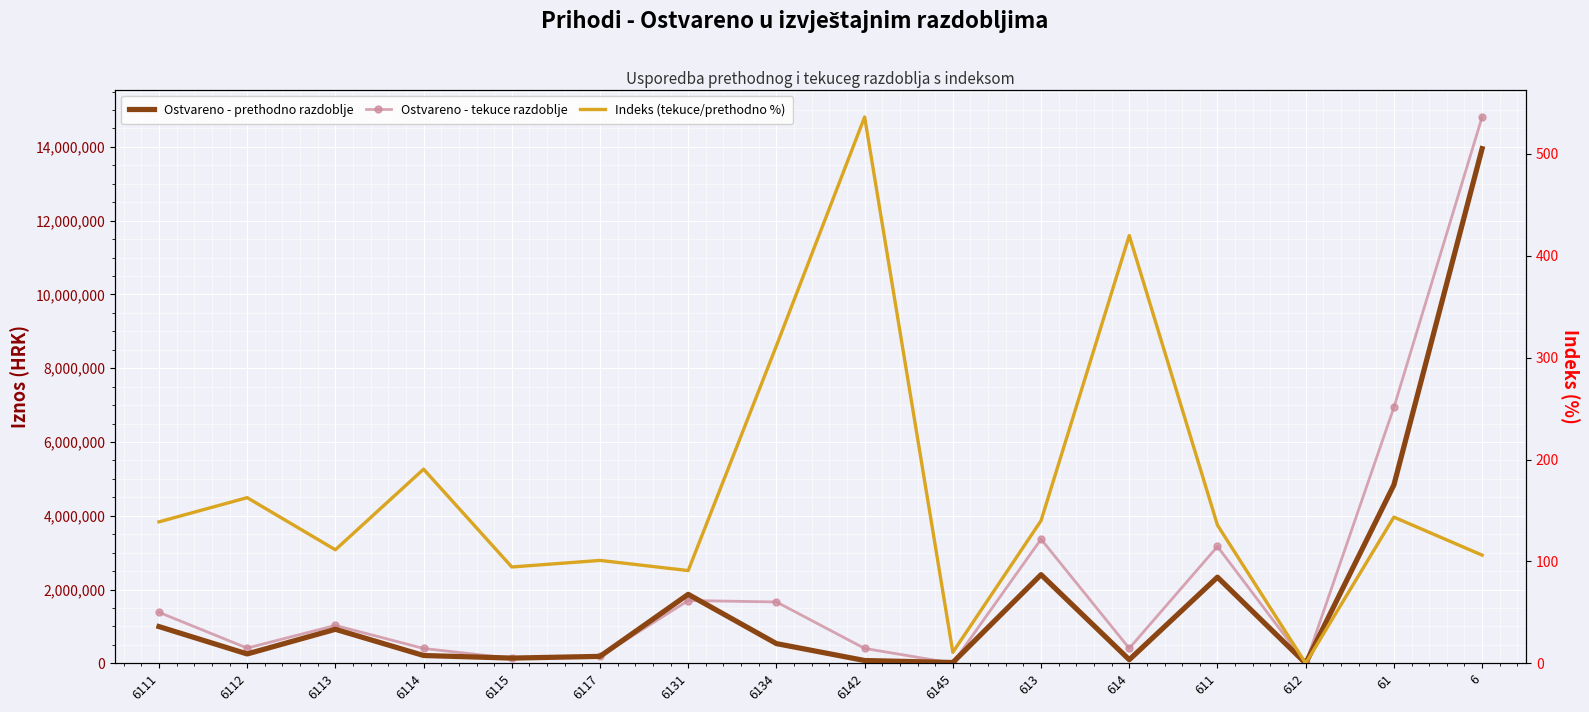

How many data points in Ostvareno - tekuce razdoblje are above 1026840?

8